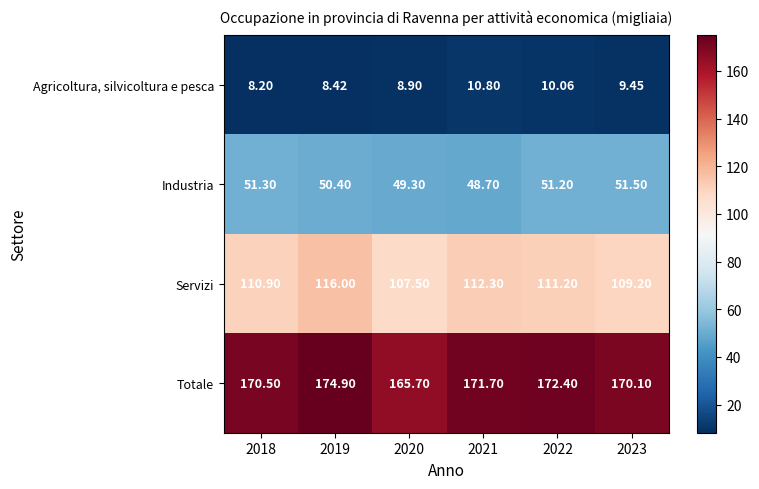

List the series in order of their overall mean, lowest first.

Agricoltura, silvicoltura e pesca, Industria, Servizi, Totale